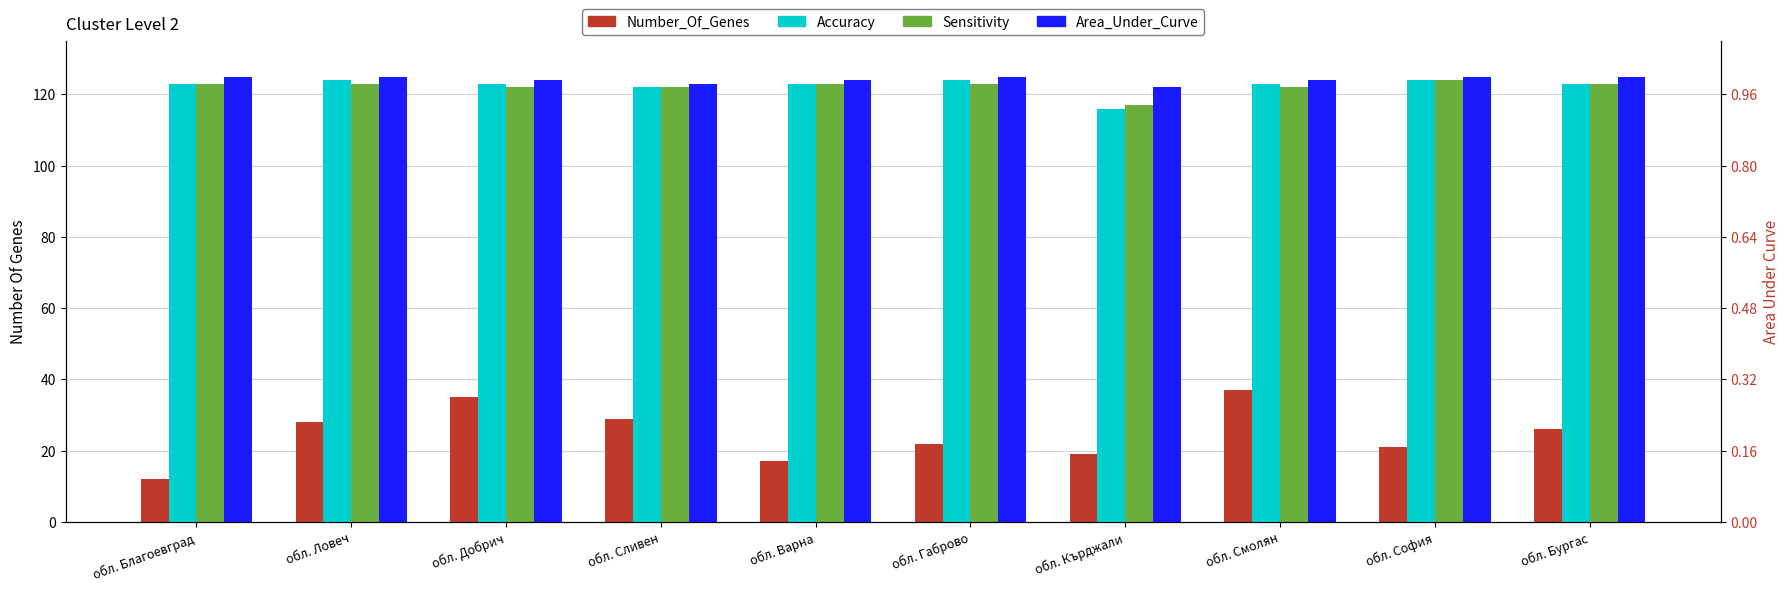

The value of Accuracy at обл. Добрич is 123. True or false?

True